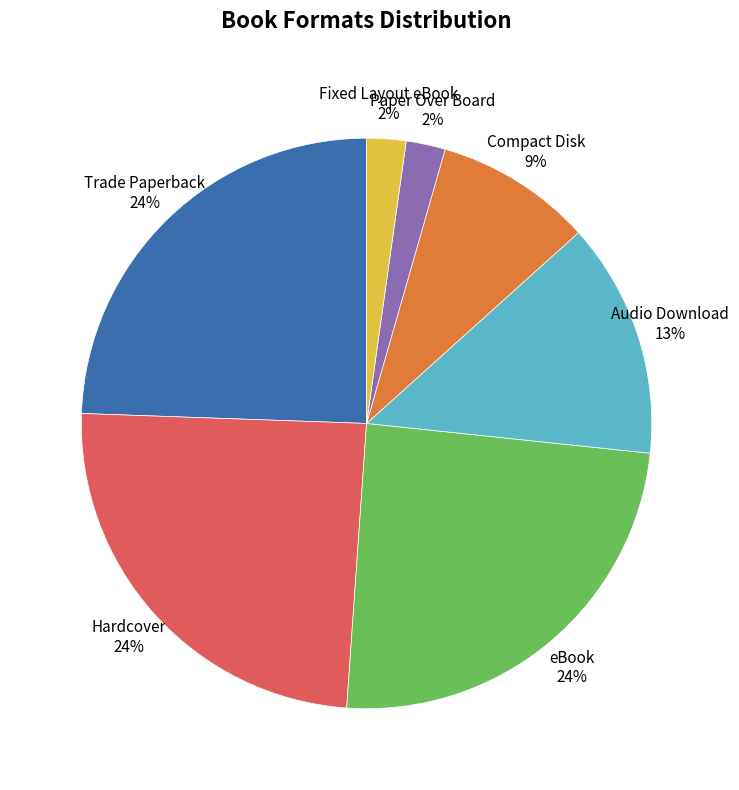

To the nearest percent, what is the difference between the Audio Download 13% and Hardcover 24% slice percentages?

11%